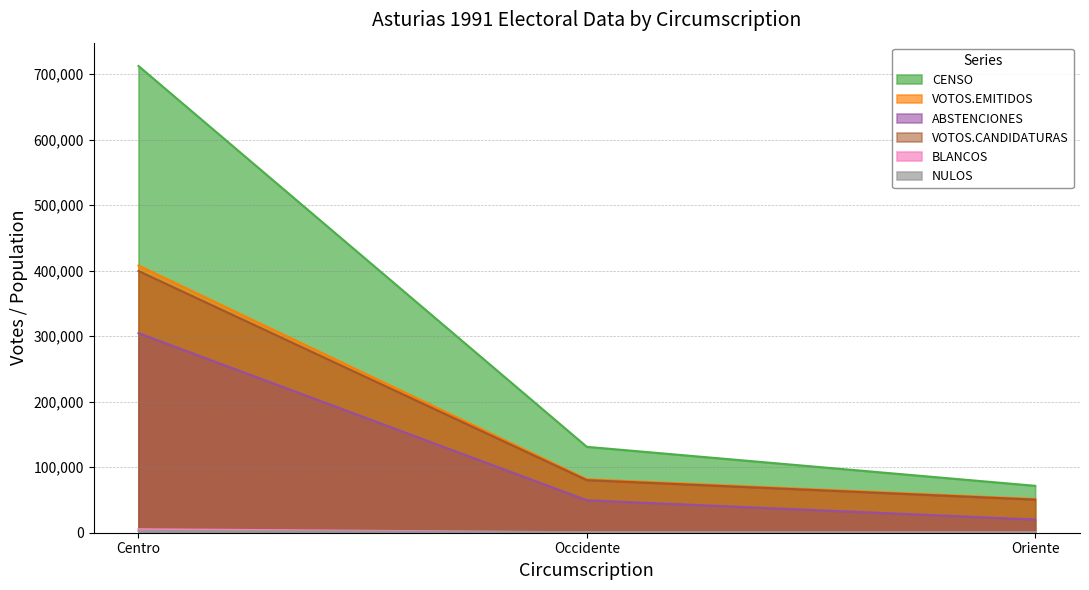

Between Centro and Oriente, which series saw the biggest shift?

CENSO